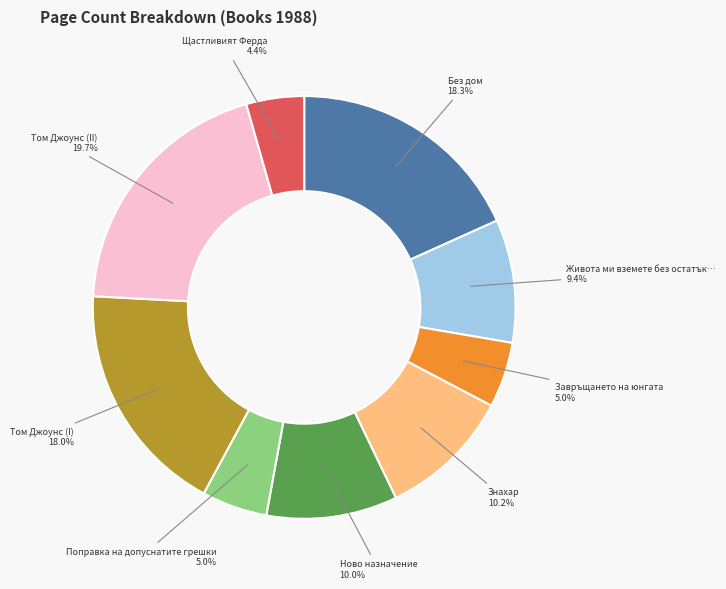

To the nearest percent, what percentage of the pie is Щастливият Ферда?

4%